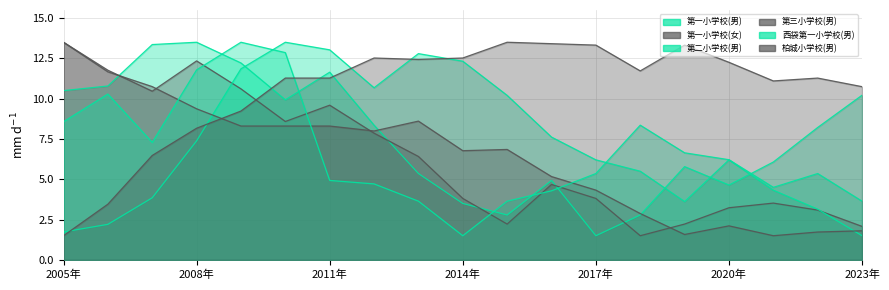

Which series has the largest total across all categories?

柏城小学校(男)